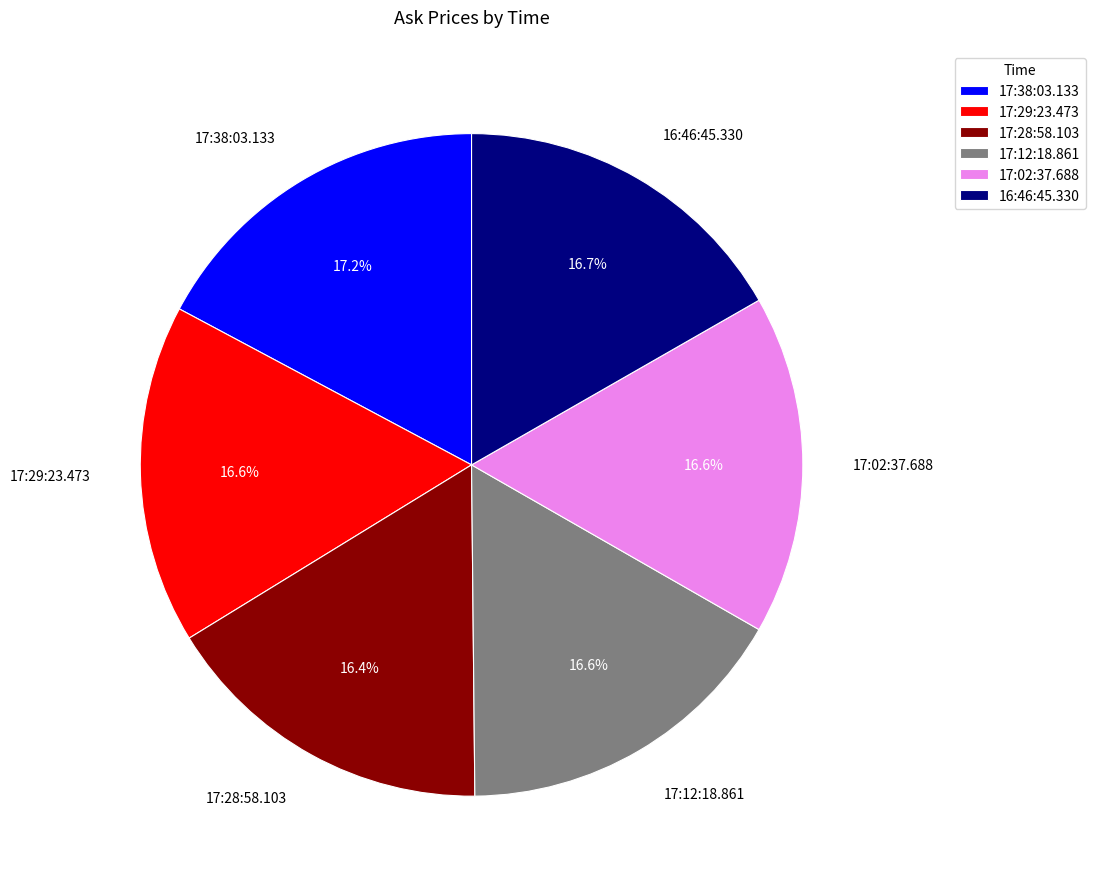

Between 17:28:58.103 and 17:38:03.133, which is larger?

17:38:03.133